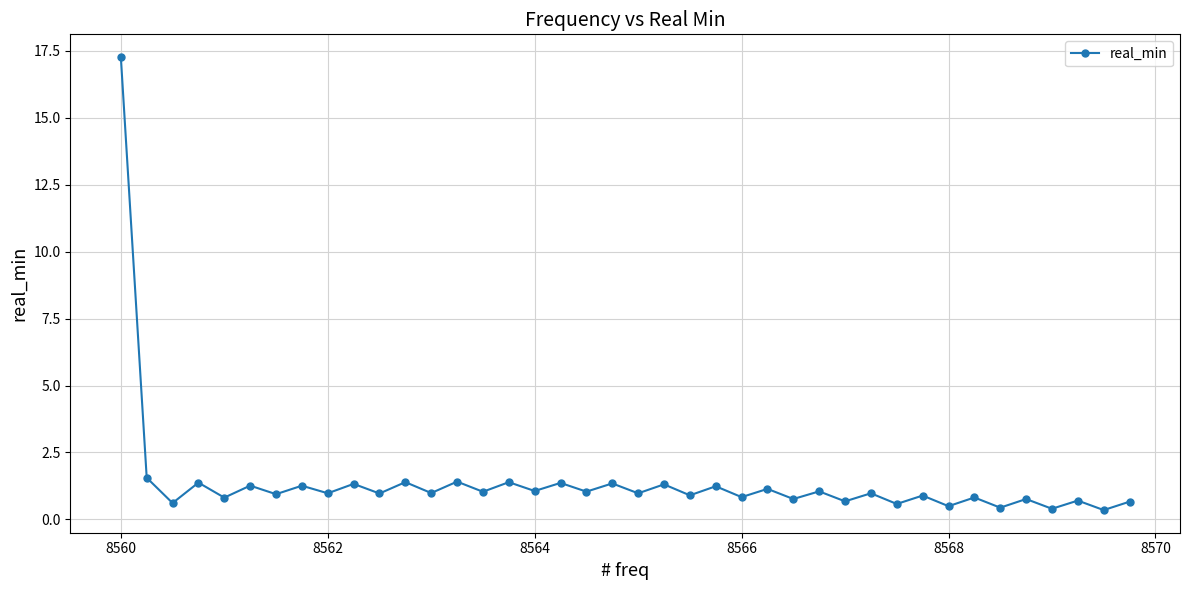

What is the minimum value shown in the chart?

0.4